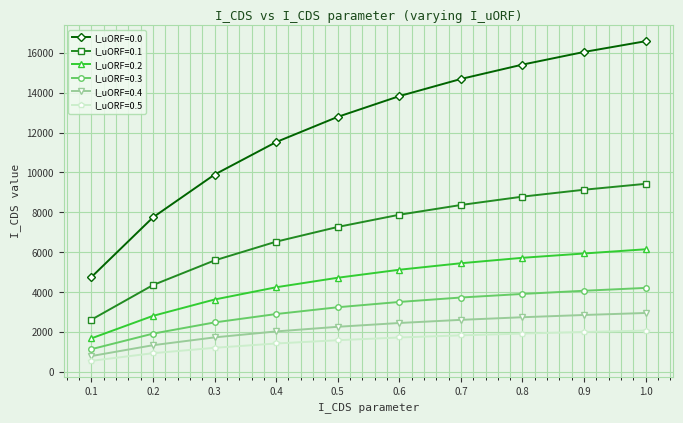

Which series changed the most between 0.5 and 0.7?

I_uORF=0.0